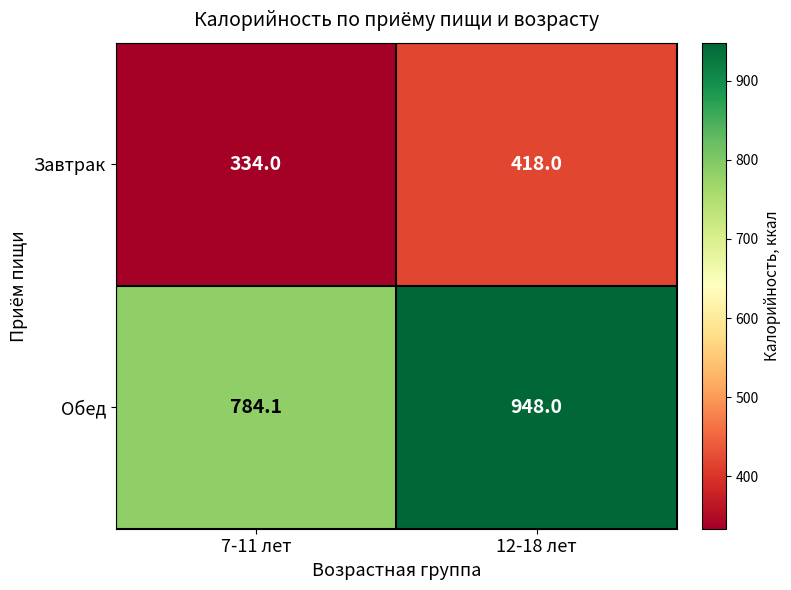

What is the sum of the Обед values at 12-18 лет and 7-11 лет?

1732.1